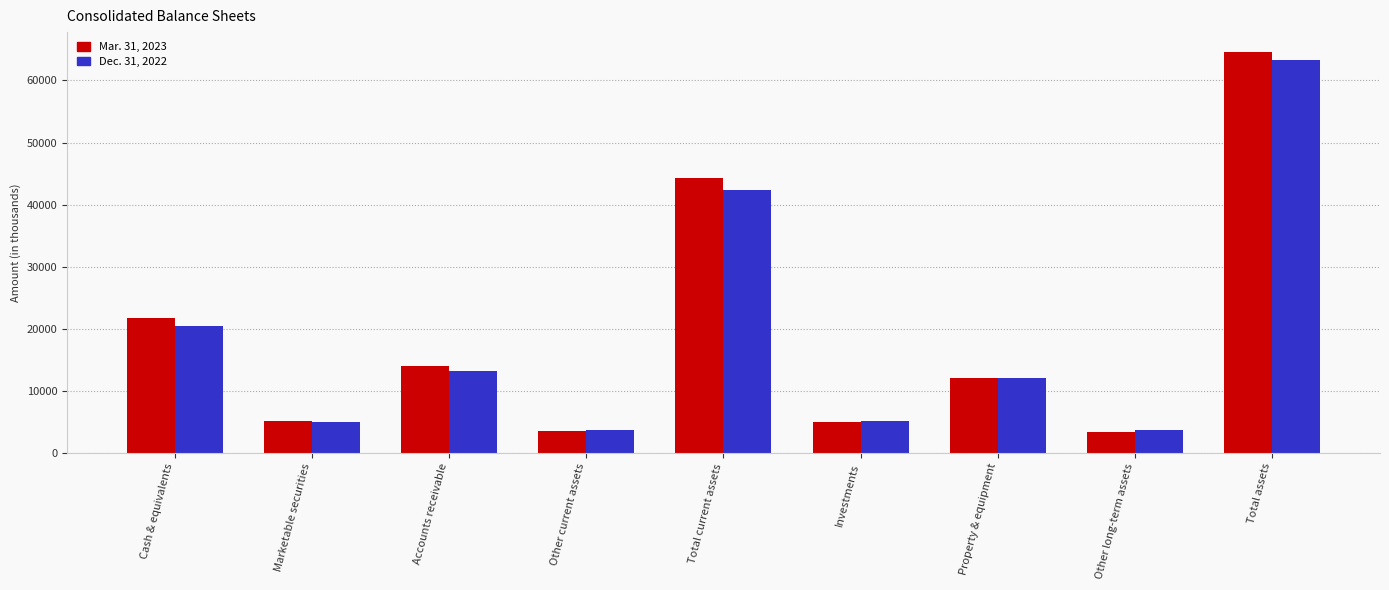

What is the greatest value displayed?

64570